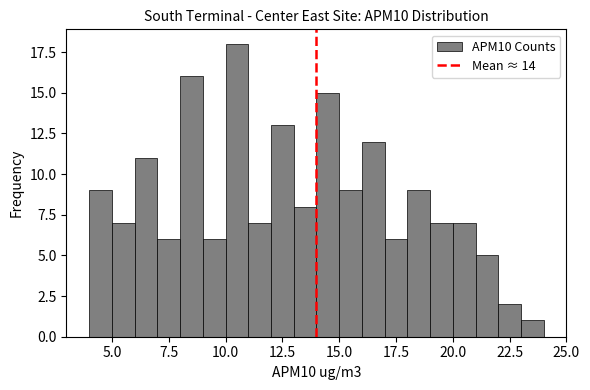

Around what value on the x-axis is the tallest bar? Give the approximate position of its centre, as read against the axis.

10.5